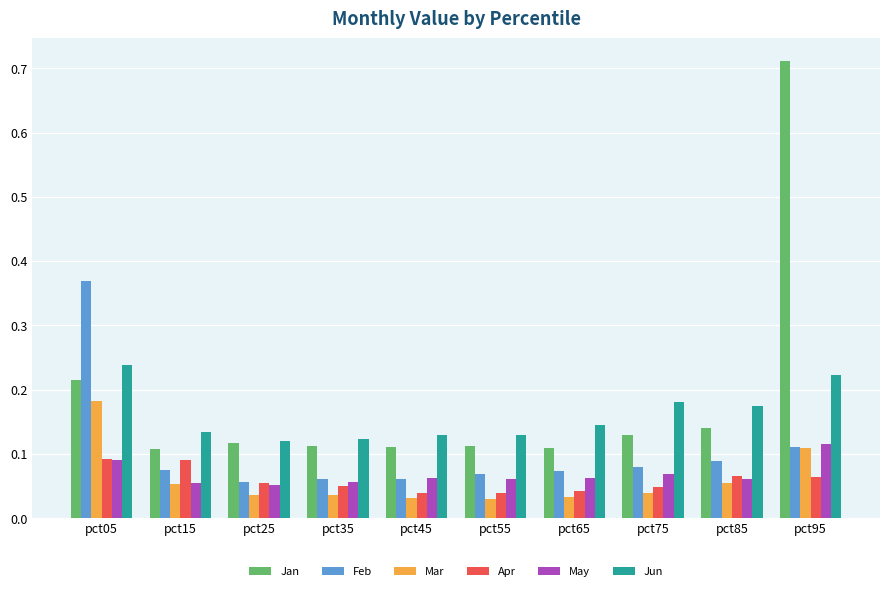

What is the sum of all Feb values?

1.0